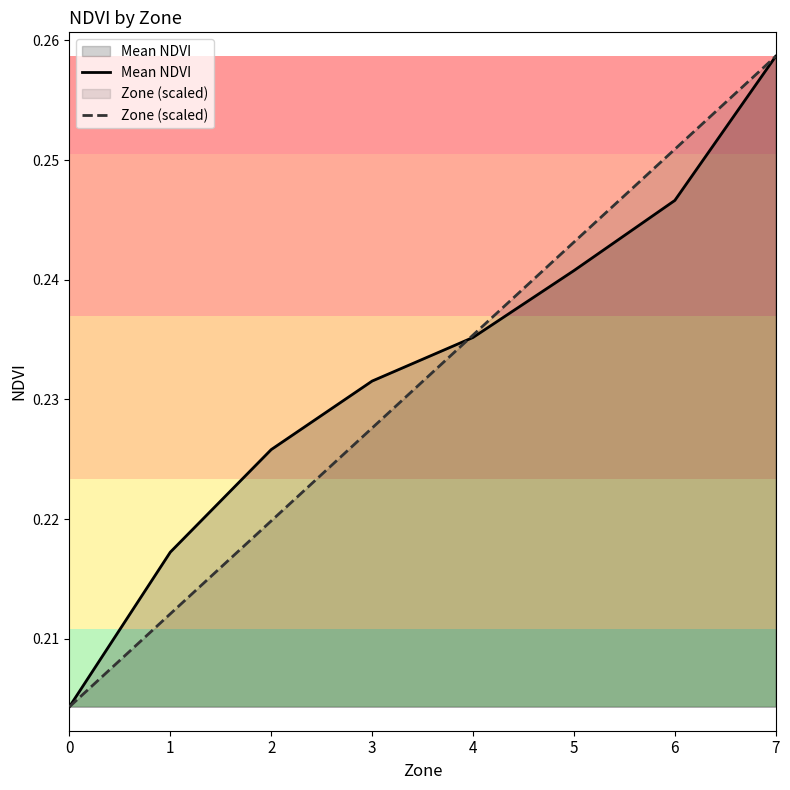

What is the total value across all series at 3?

0.5